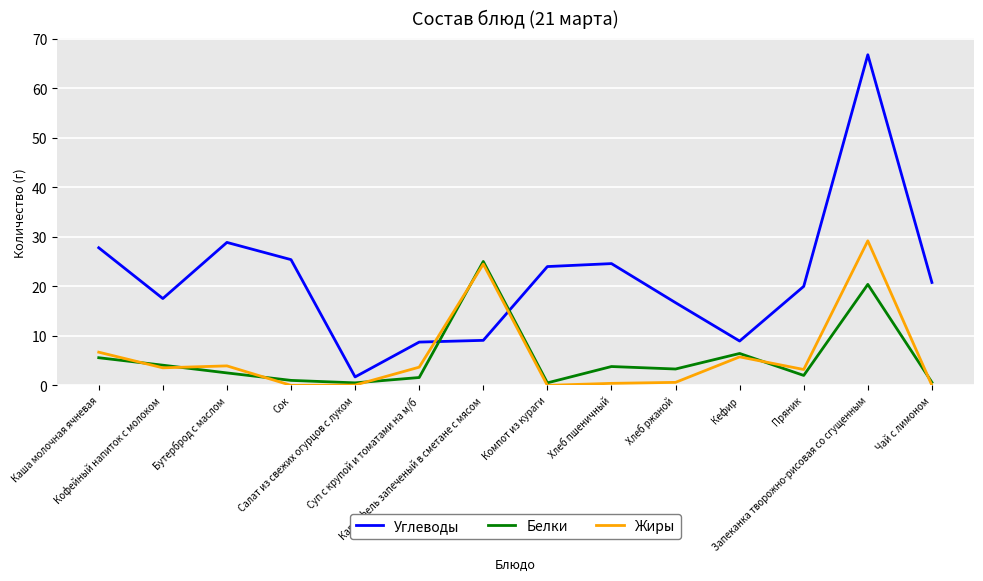

Which series changed the most between Хлеб ржаной and Запеканка творожно-рисовая со сгущенным?

Углеводы